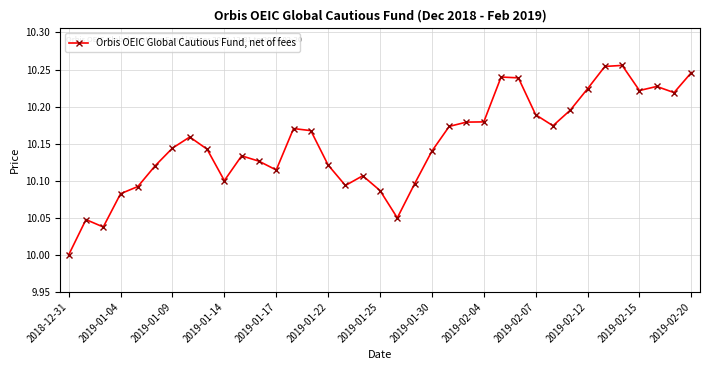

What is the difference between the second highest and minimum values?

0.3